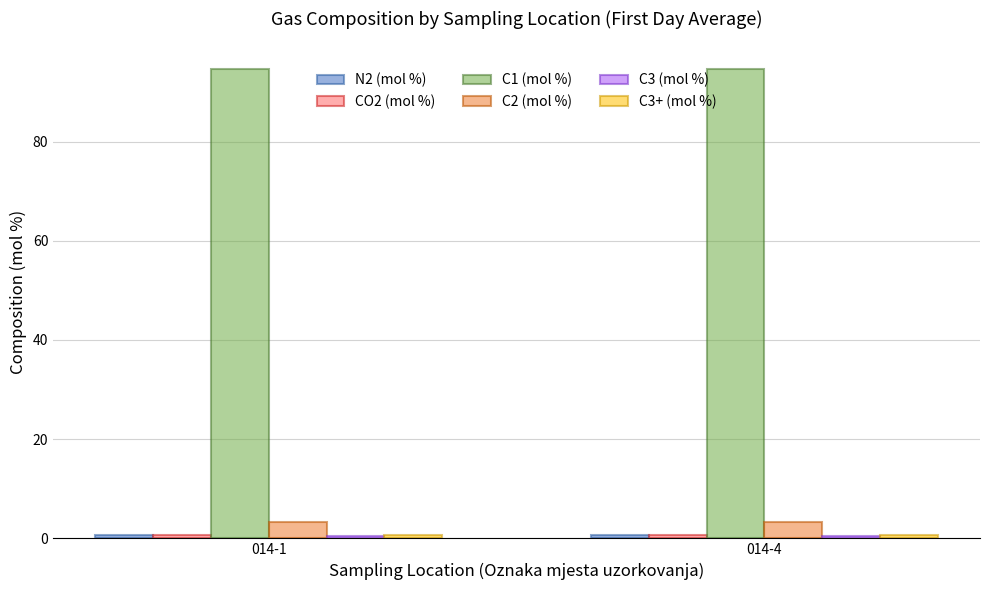

Is it true that C1 (mol %) equals 25.7 at 014-4?

False